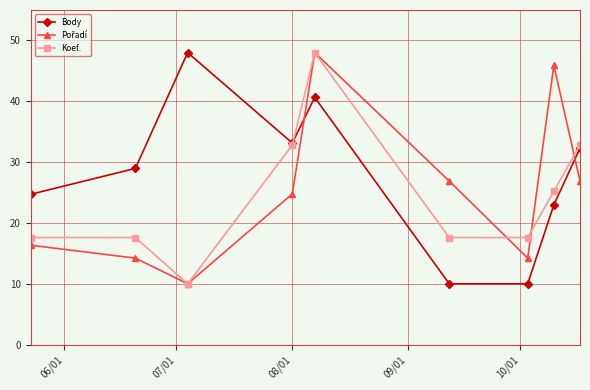

Which series has the largest total across all categories?

Body